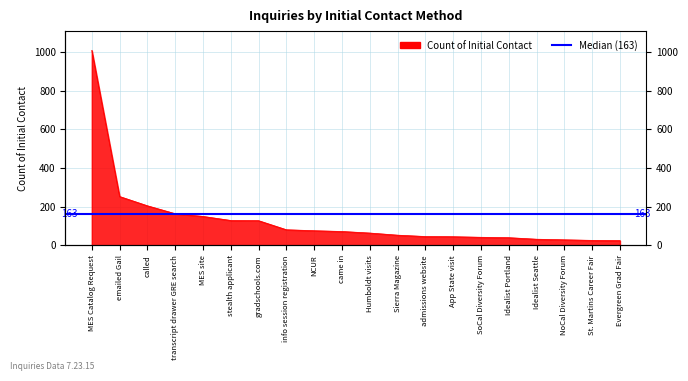

Rank the categories by value from highest to lowest.

MES Catalog Request, emailed Gail, called, transcript drawer GRE search, MES site, stealth applicant, gradschools.com, info session registration, NCUR, came in, Humboldt visits, Sierra Magazine, admissions website, App State visit, SoCal Diversity Forum, Idealist Portland, Idealist Seattle, NoCal Diversity Forum, St. Martins Career Fair, Evergreen Grad Fair